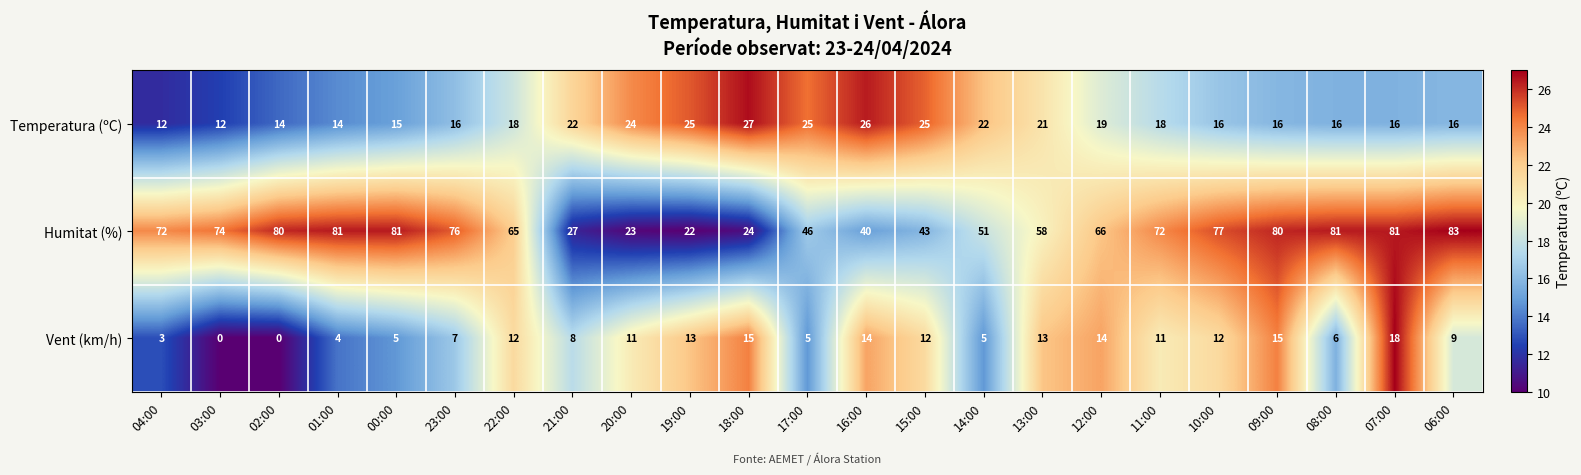

Between 04:00 and 22:00, which series saw the biggest shift?

Vent (km/h)